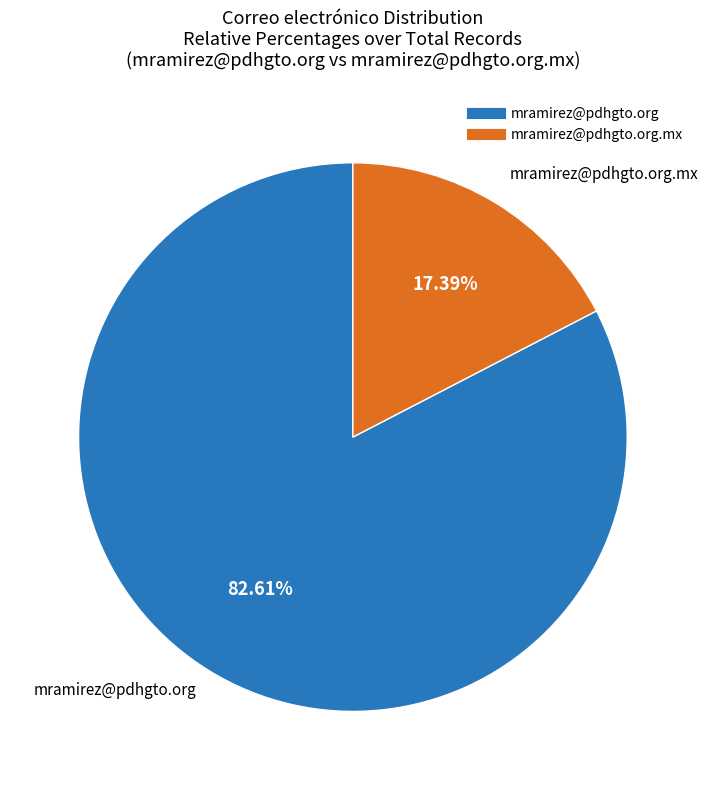

Is there a majority slice in this chart?

Yes